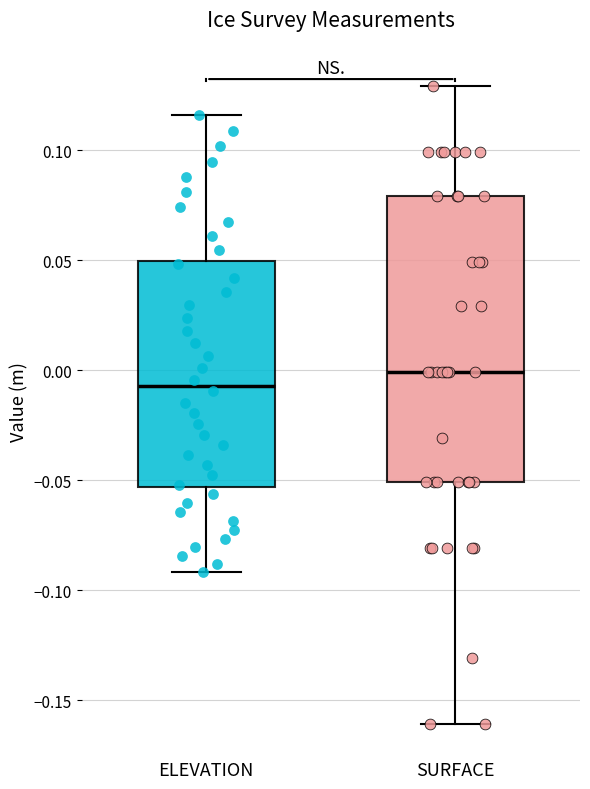

Where is the lower edge of the box for SURFACE on the y-axis? The values are not printed on the chart, so give them approximately, as read against the axis.

-0.050